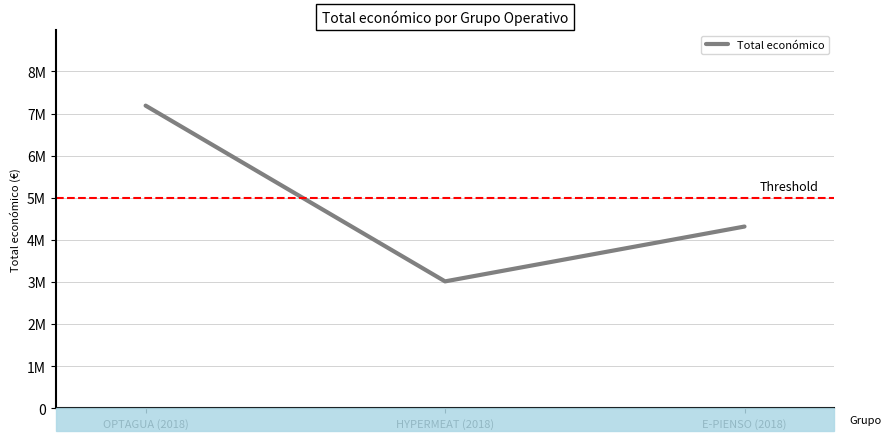

Is this an area chart (filled region under the line)?

No